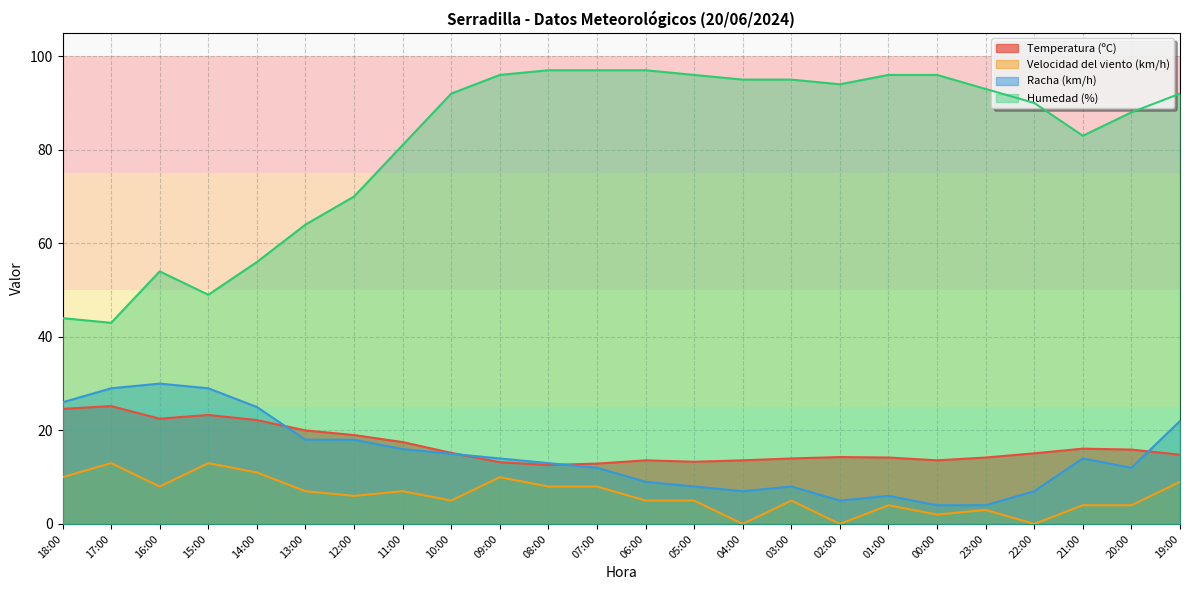

What is the difference between the maximum and second lowest values in the Racha (km/h) series?

26.0